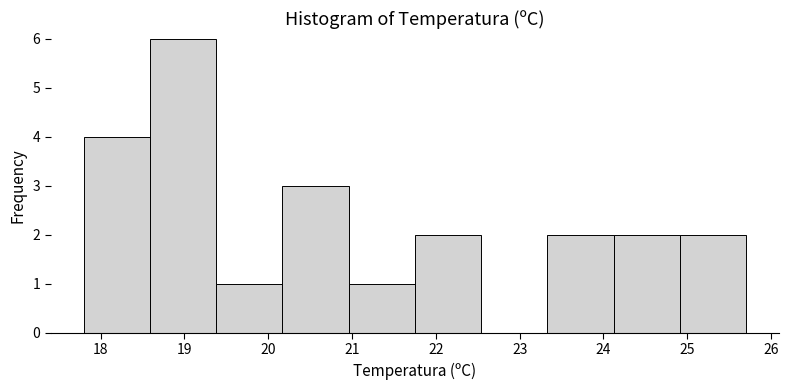

Reading left to right, list every bar in this chart as the range it spans on the x-axis followed by its height. Neither the bar edges nor the heights are printed on the chart, so give them approximately, as read against the axes.

17.80 to 18.59: 4
18.59 to 19.38: 6
19.38 to 20.17: 1
20.17 to 20.96: 3
20.96 to 21.75: 1
21.75 to 22.54: 2
22.54 to 23.33: 0
23.33 to 24.12: 2
24.12 to 24.91: 2
24.91 to 25.70: 2